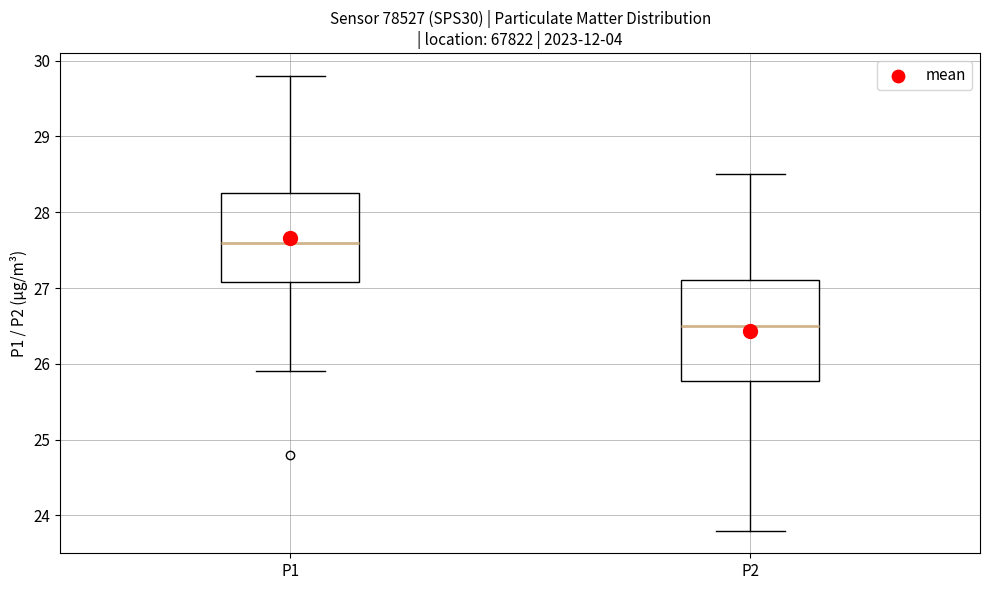

Which box's median line is the lowest?

P2